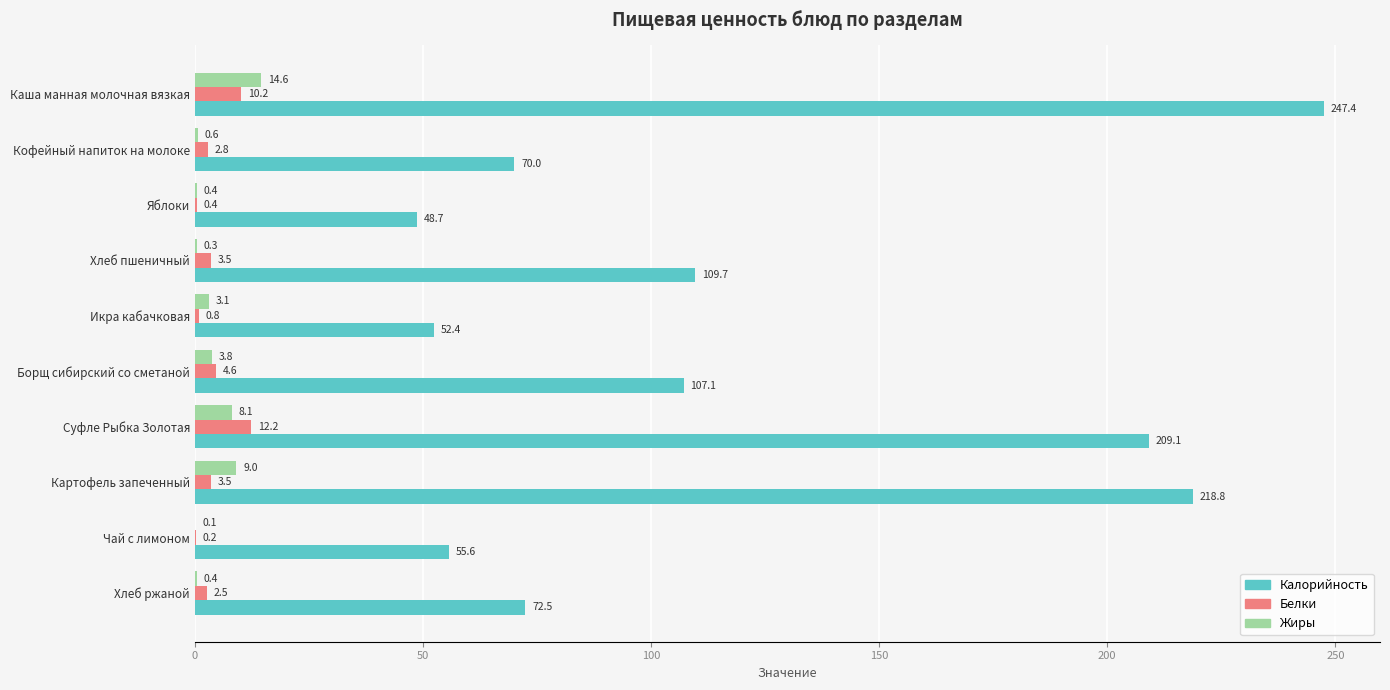

How many distinct data groups are displayed?

3